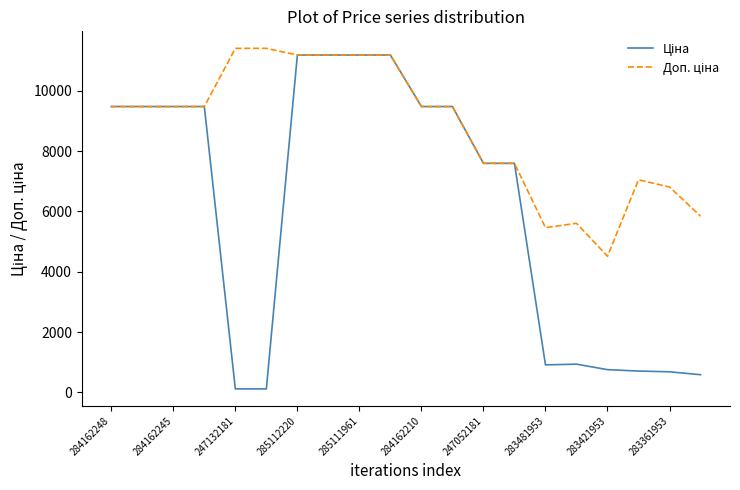

Does the chart display data point markers on the line(s)?

No